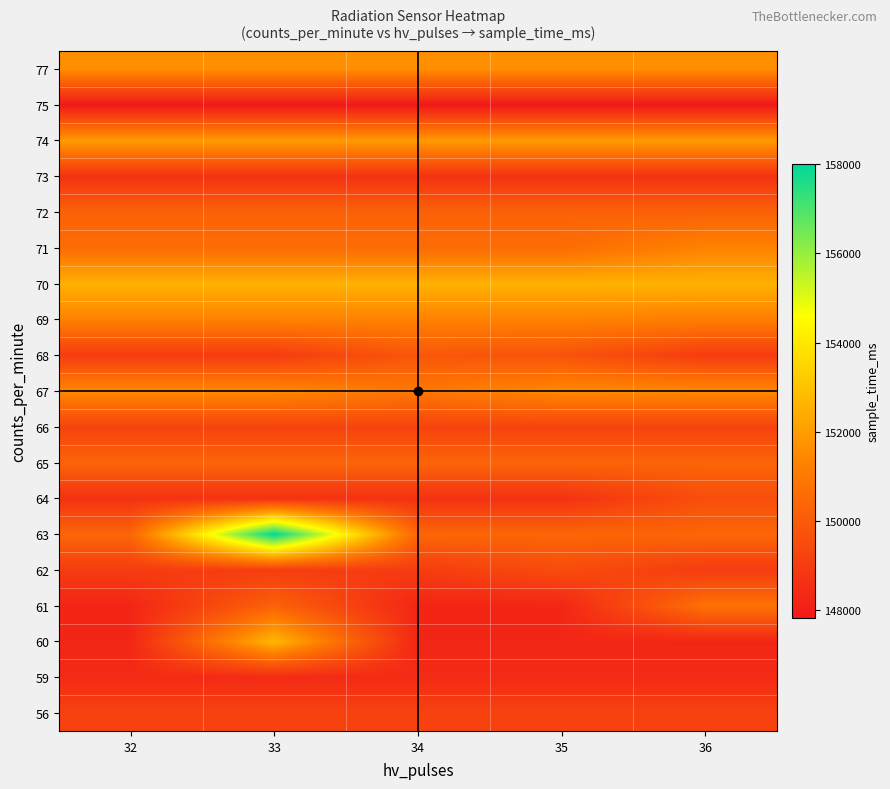

Reading left to right, transcribe all the data shown in this chart.

56: 32=149196	33=149196	34=149196	35=149196	36=149196
59: 32=148415	33=148415	34=148415	35=148415	36=148415
60: 32=148272	33=152697	34=148272	35=148272	36=148272
61: 32=148252	33=150266	34=148252	35=148252	36=150762
62: 32=148983	33=149013	34=148983	35=149521	36=148983
63: 32=150389	33=158000	34=150389	35=150389	36=150389
64: 32=148642	33=148642	34=148642	35=148642	36=149612
65: 32=150334	33=150334	34=150334	35=150334	36=150334
66: 32=149230	33=149230	34=149230	35=149230	36=149230
67: 32=151479	33=151479	34=150957	35=151479	36=151479
68: 32=148983	33=148983	34=149889	35=149771	36=148983
69: 32=151290	33=151290	34=151290	35=151290	36=151183
70: 32=152560	33=152560	34=152560	35=152560	36=152560
71: 32=150610	33=150610	34=150610	35=150610	36=151328
72: 32=150242	33=150242	34=150242	35=150242	36=150242
73: 32=148681	33=148681	34=148681	35=148681	36=148681
74: 32=151952	33=151952	34=151952	35=151952	36=151952
75: 32=147832	33=147832	34=147832	35=147832	36=147832
77: 32=151649	33=151649	34=151649	35=151649	36=151649